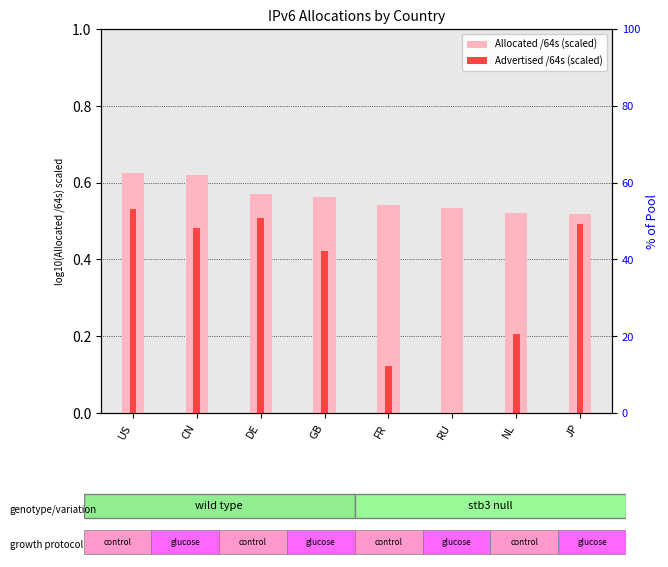

What is the greatest value displayed?

0.6